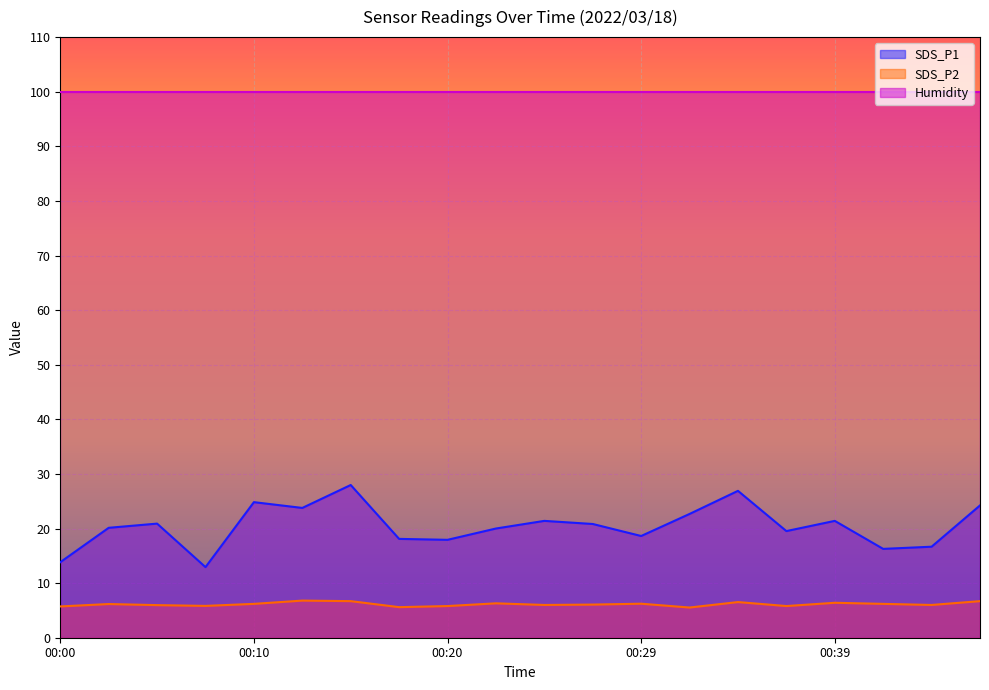

In SDS_P2, how many points are lower than both neighbors (excluding endpoints)?

6